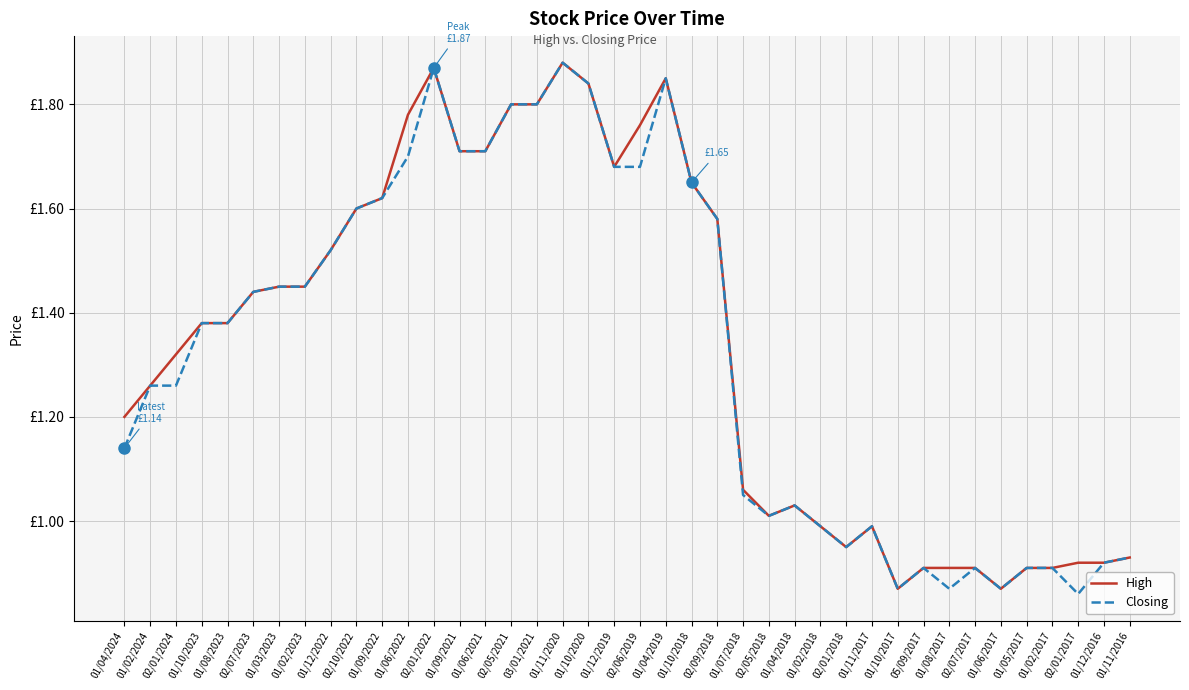

At which label does Closing reach its minimum?

02/01/2017